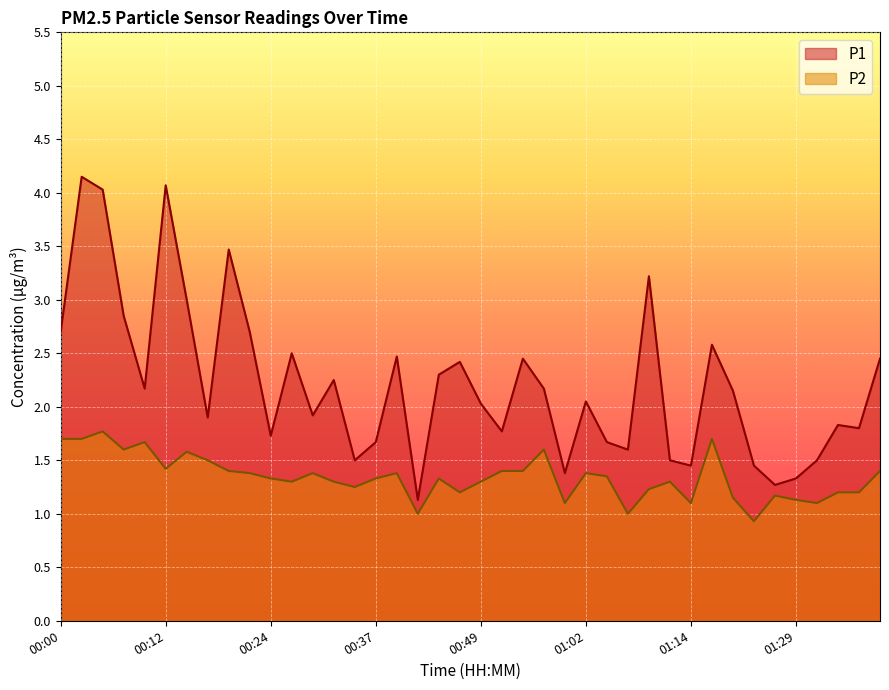

Rank the series at 01:27 from lowest to highest value.

P2, P1